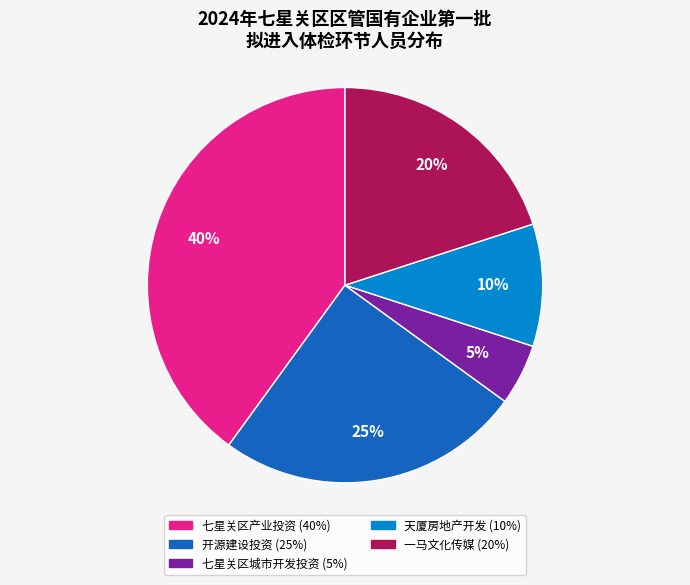

To the nearest percent, what is the difference between the largest and smallest slice percentages?

35%